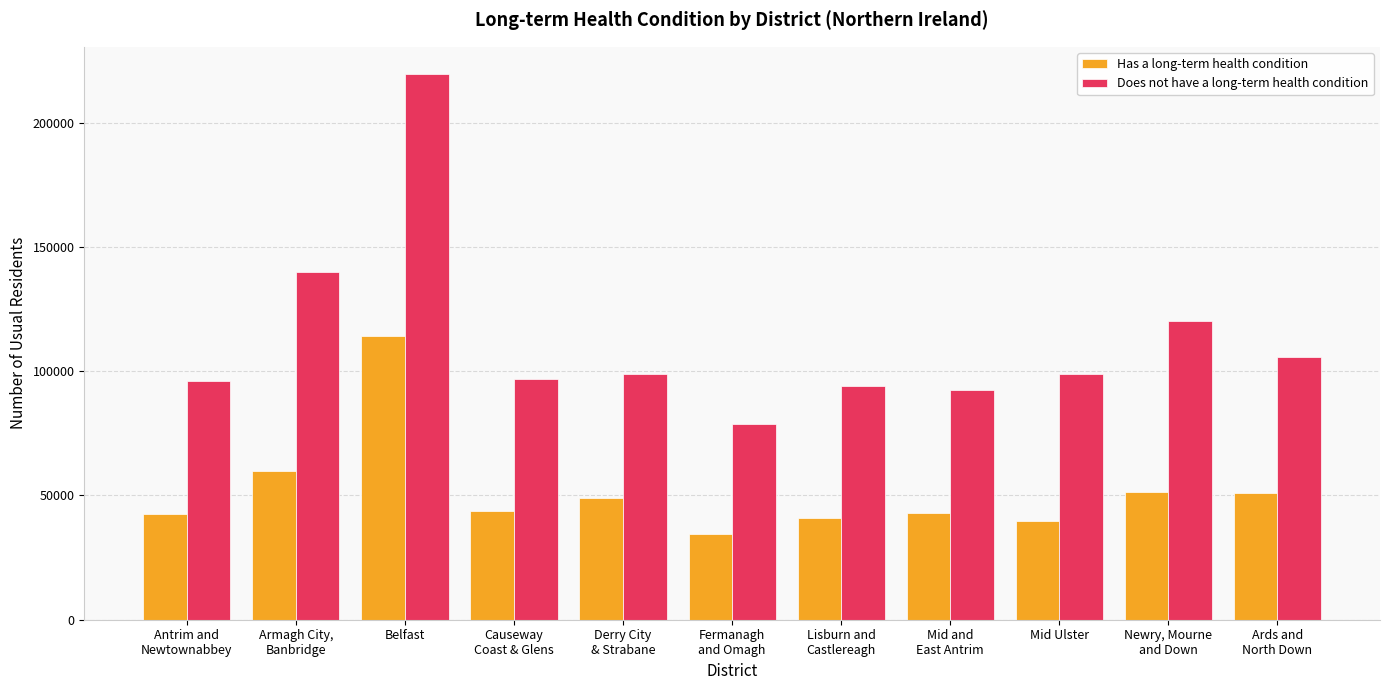

What is the average value of the Has a long-term health condition series?

51734